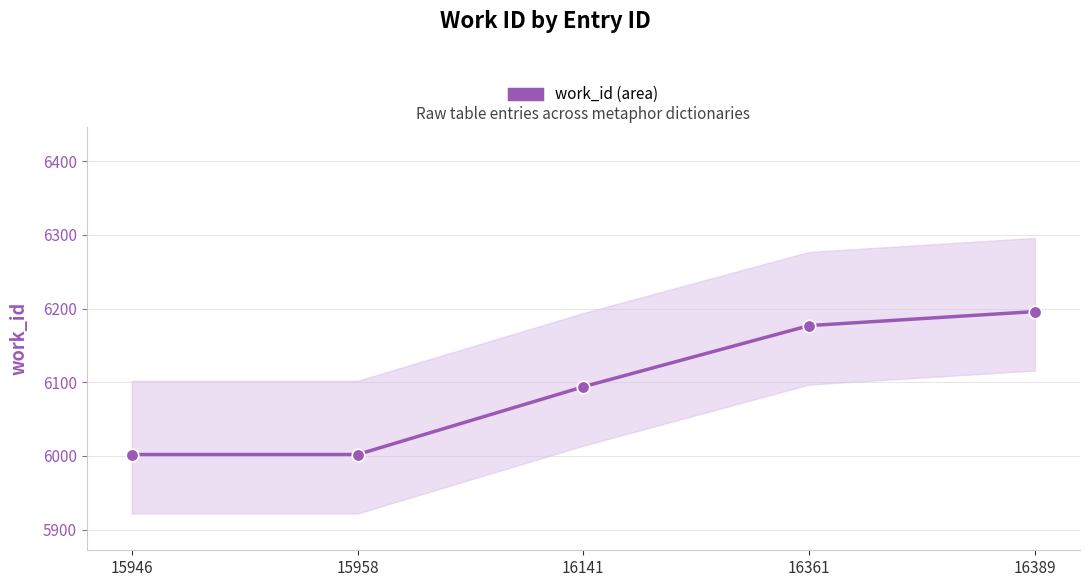

At which label does the data first exceed 6094?

16361